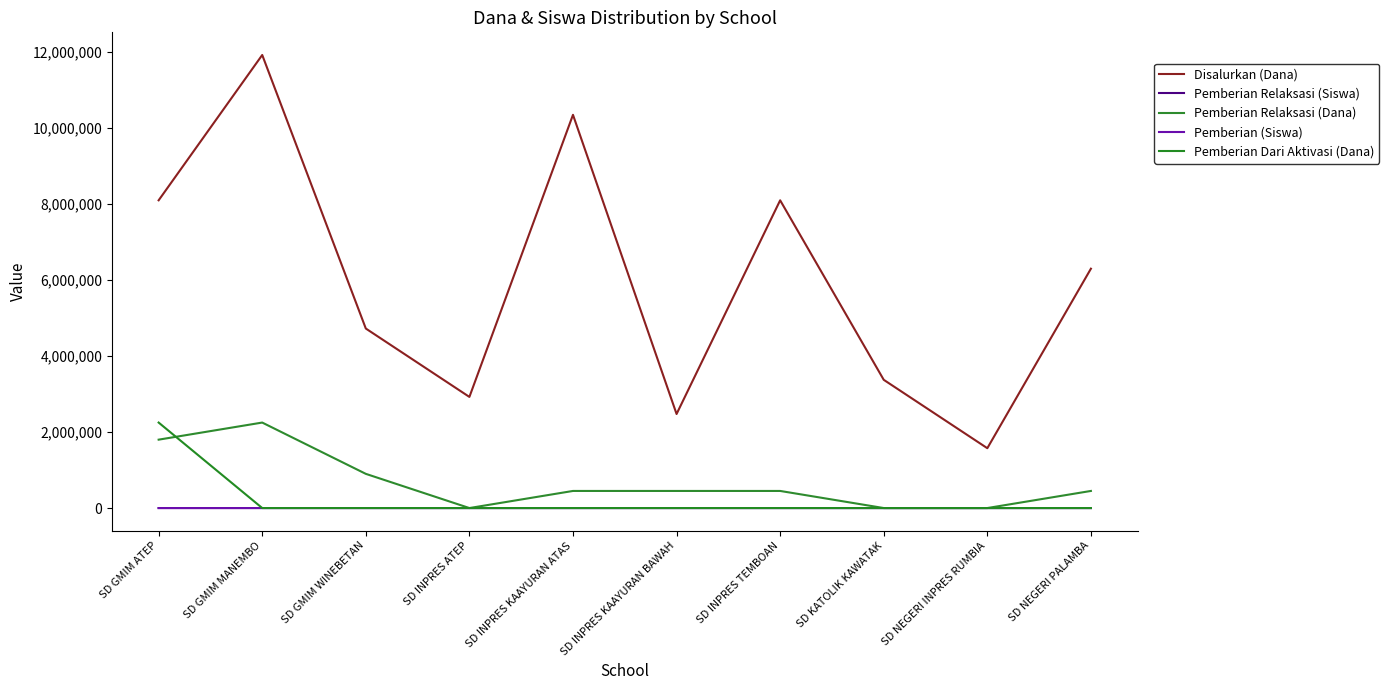

Which series has the widest spread of values?

Disalurkan (Dana)